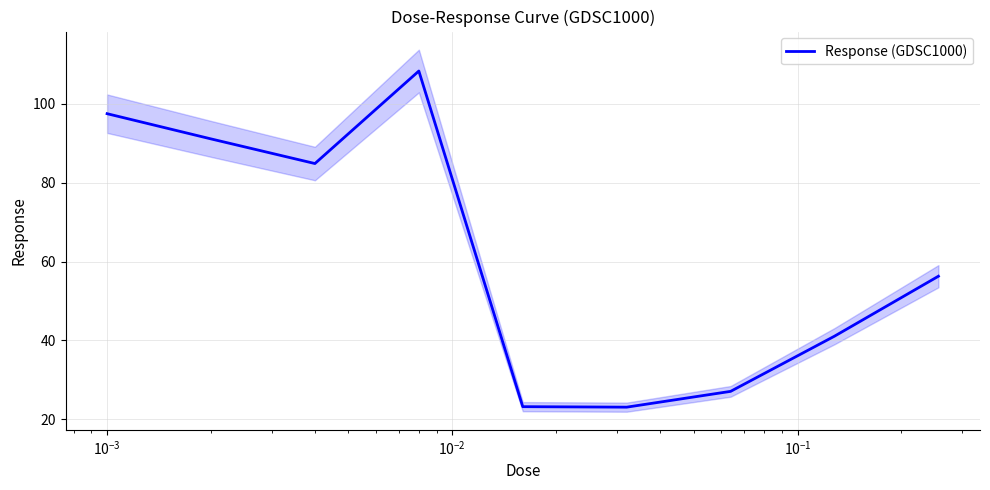

How many lines are shown in the chart?

1